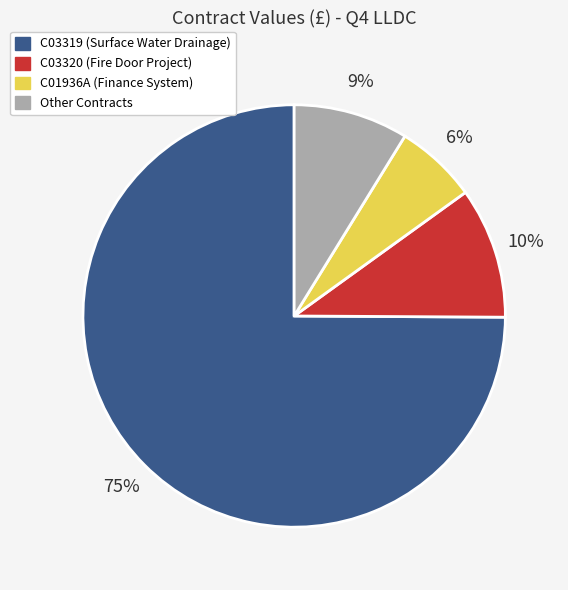

To the nearest percent, what is the average slice percentage?

25%